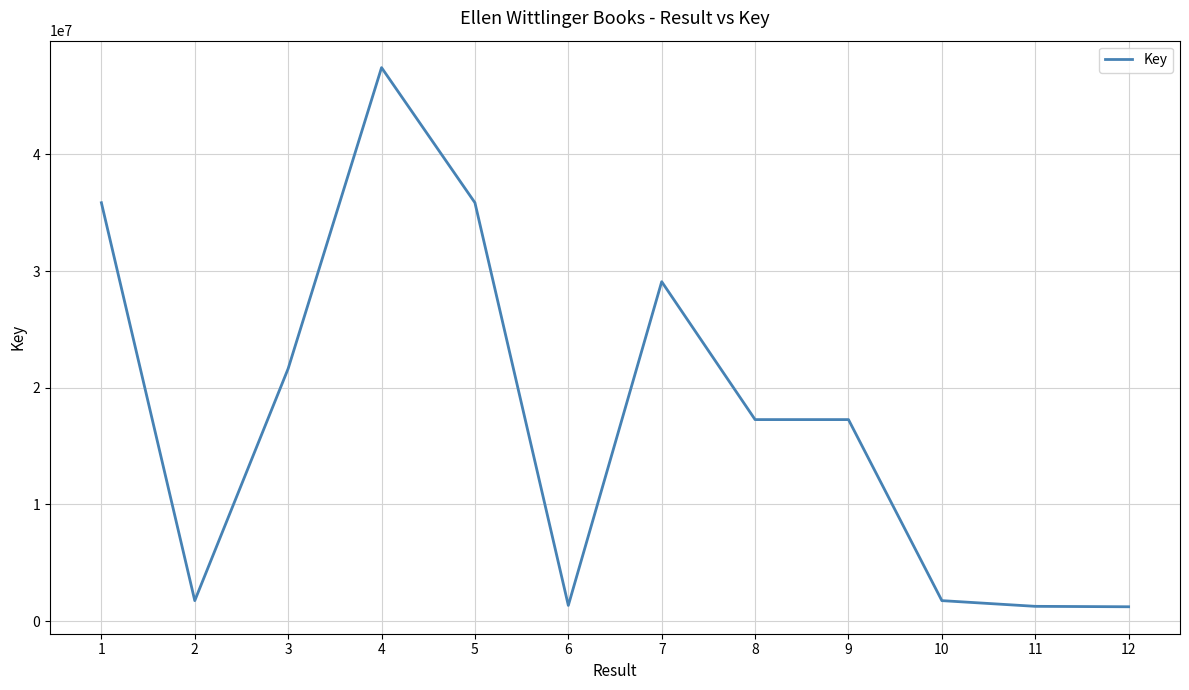

What is the difference between the maximum and minimum values?

46190808